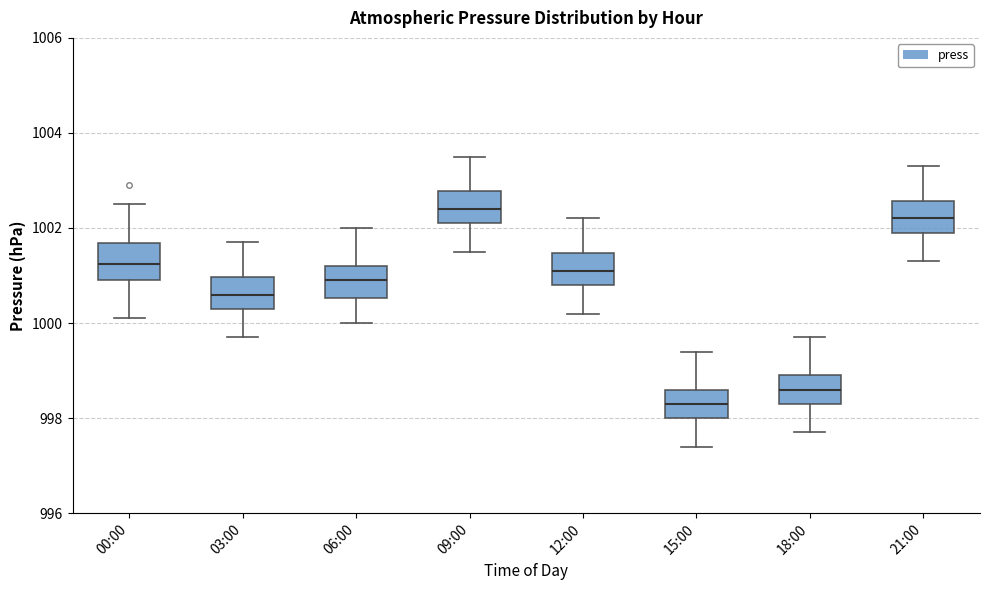

Reading left to right, read every box against the y-axis: the position of its median line, the range the box covers, and the ends of its whiskers. The values are not printed on the chart, so give them approximately, as read against the axis.

00:00: median 1001.2, box 1001.0 to 1001.6, whiskers 1000.2 to 1002.6
03:00: median 1000.6, box 1000.4 to 1001.0, whiskers 999.8 to 1001.8
06:00: median 1001.0, box 1000.6 to 1001.2, whiskers 1000.0 to 1002.0
09:00: median 1002.4, box 1002.2 to 1002.8, whiskers 1001.6 to 1003.6
12:00: median 1001.2, box 1000.8 to 1001.4, whiskers 1000.2 to 1002.2
15:00: median 998.4, box 998.0 to 998.6, whiskers 997.4 to 999.4
18:00: median 998.6, box 998.4 to 999.0, whiskers 997.8 to 999.8
21:00: median 1002.2, box 1002.0 to 1002.6, whiskers 1001.4 to 1003.4